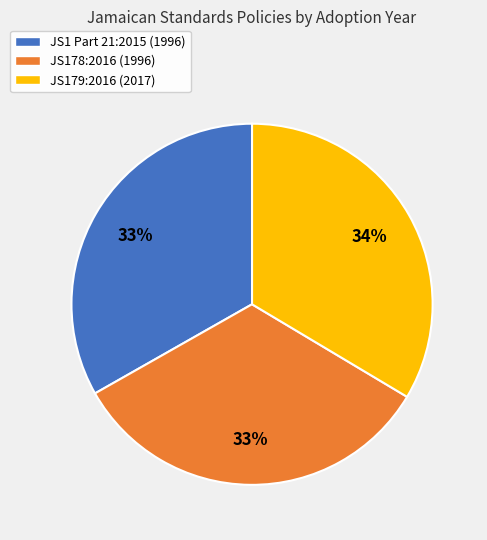

How many segments does this pie chart have?

3